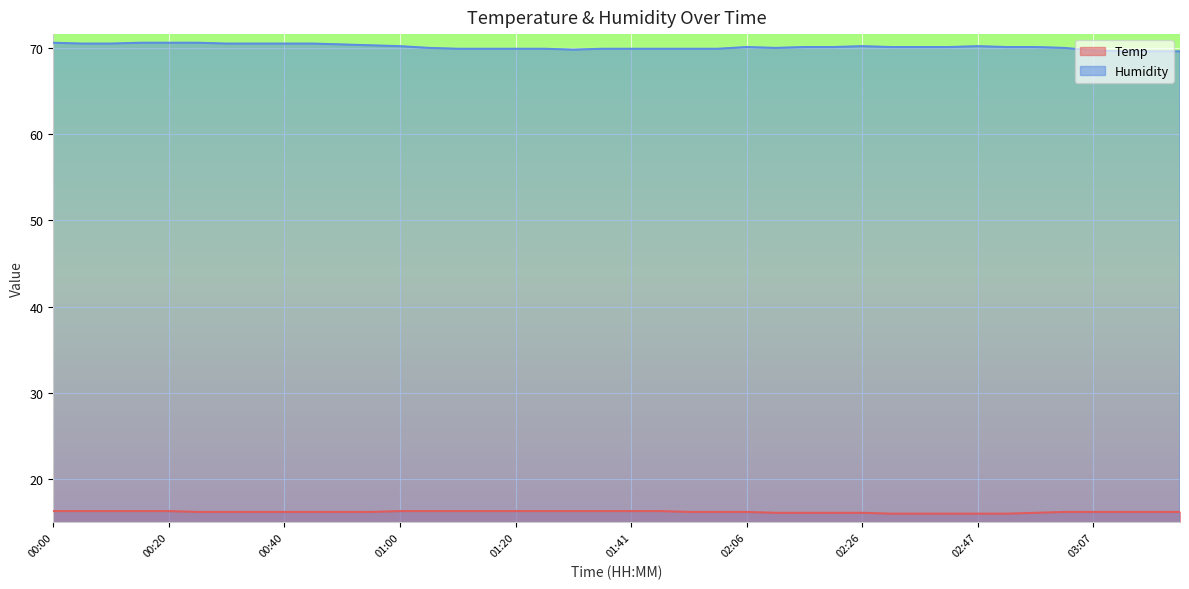

What is the difference between the highest and lowest values at 02:06?

53.9